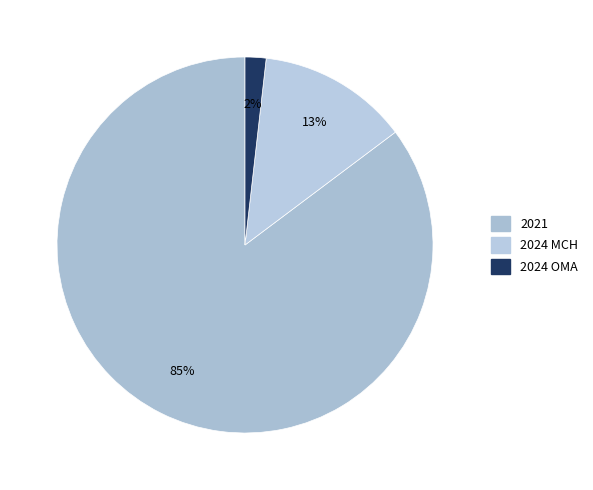

True or false: 2024 MCH accounts for 5% of the total.

False